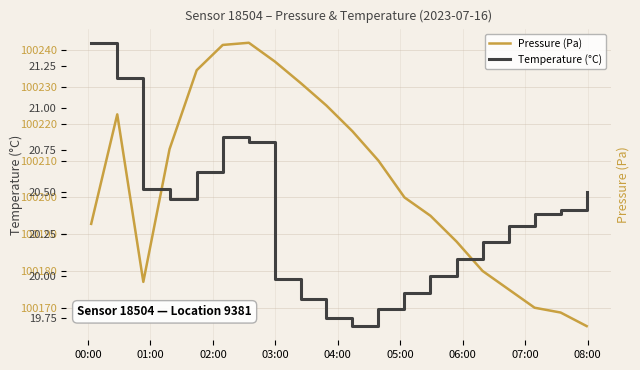

What is the minimum value for Temperature (°C)?

19.7